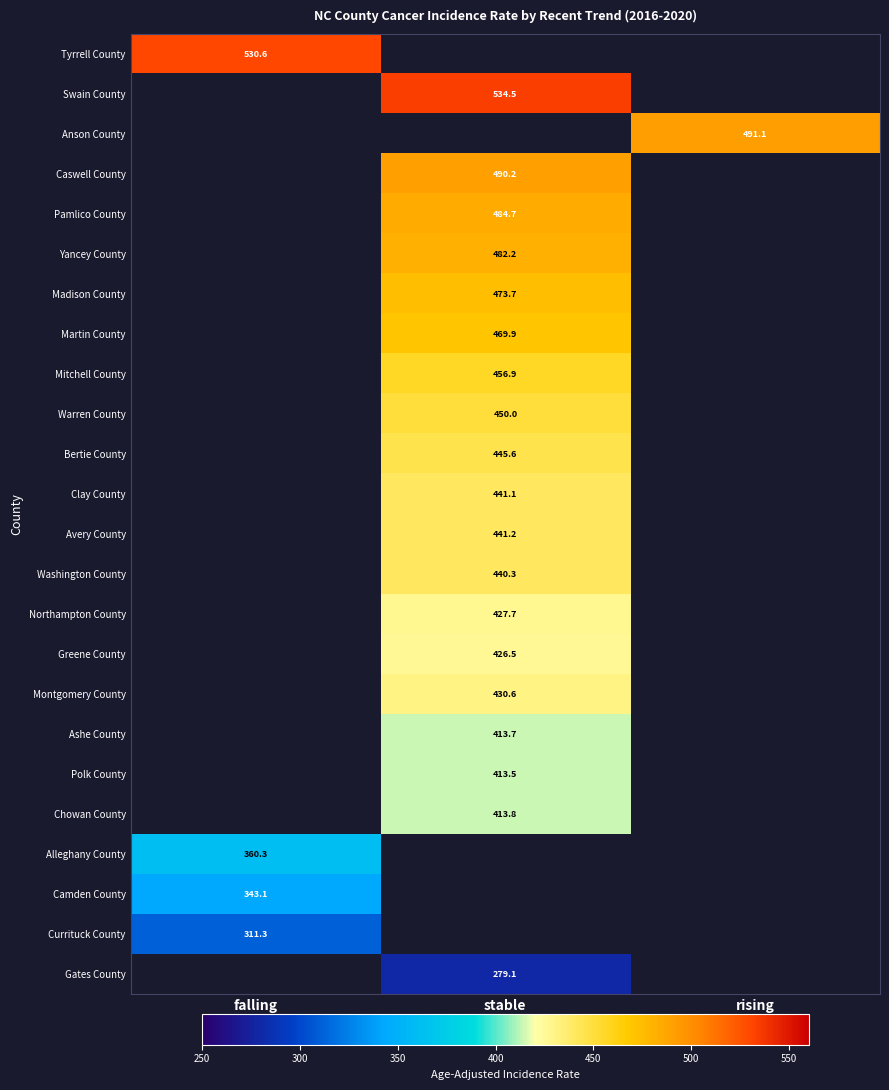

Is it true that Swain County equals 321.5 at stable?

False